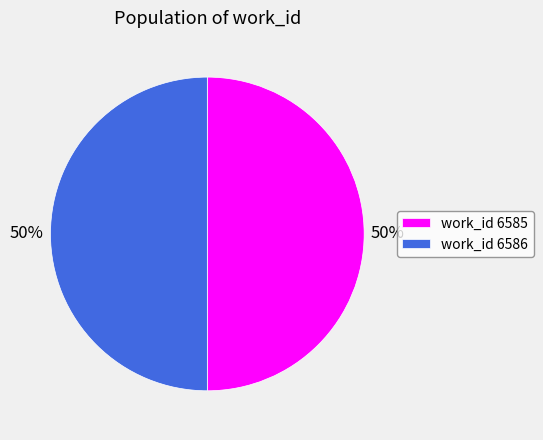

Is the sum of work_id 6585 and work_id 6586 greater than half?

Yes